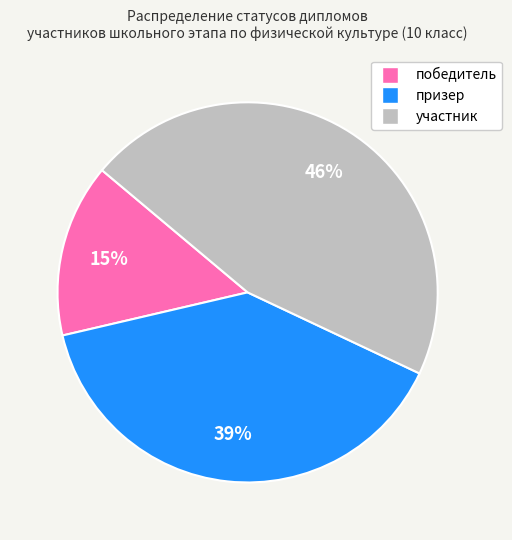

Combined, do участник and призер account for over 50%?

Yes